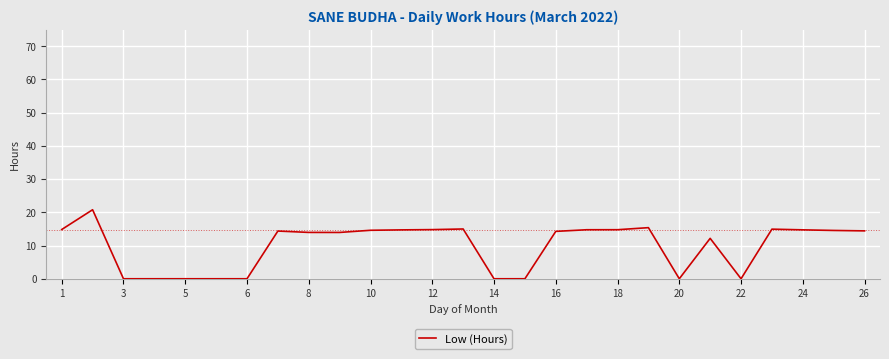

What is the greatest value displayed?

20.8